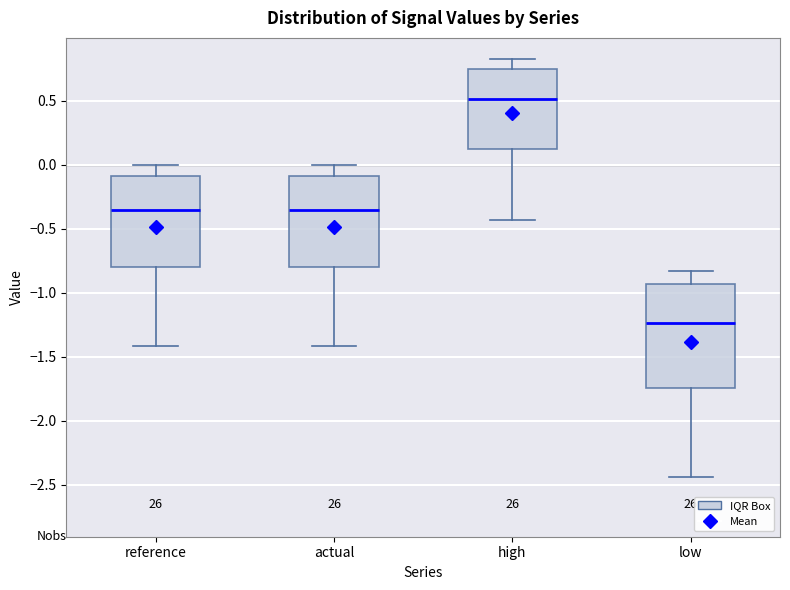

Which box has the highest median line?

high